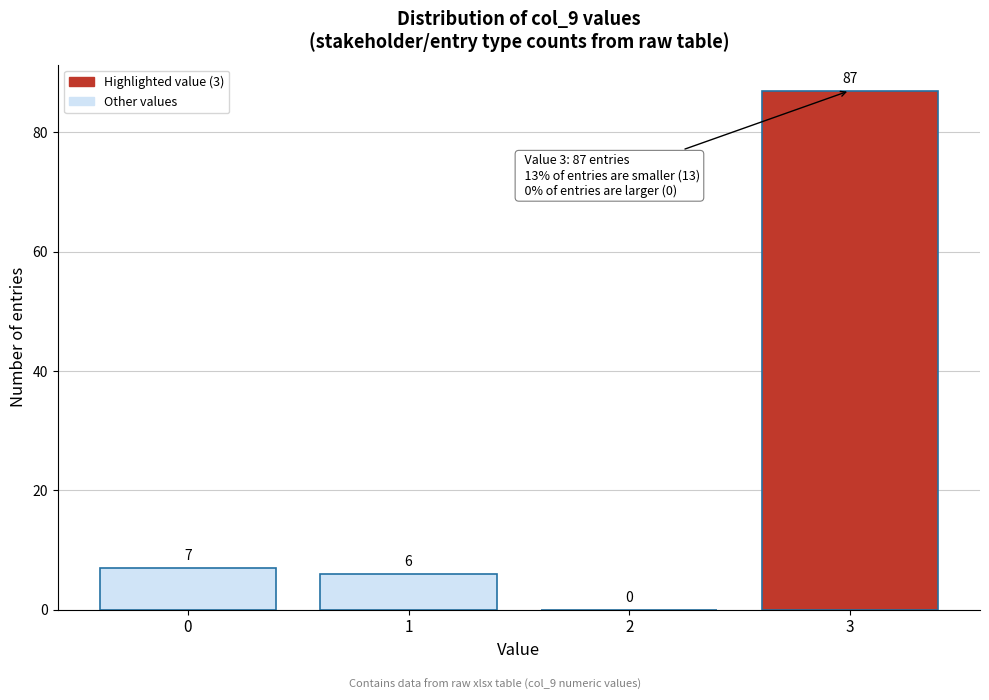

Reading right to left, extract all data points from this chart.

3=87	2=0	1=6	0=7